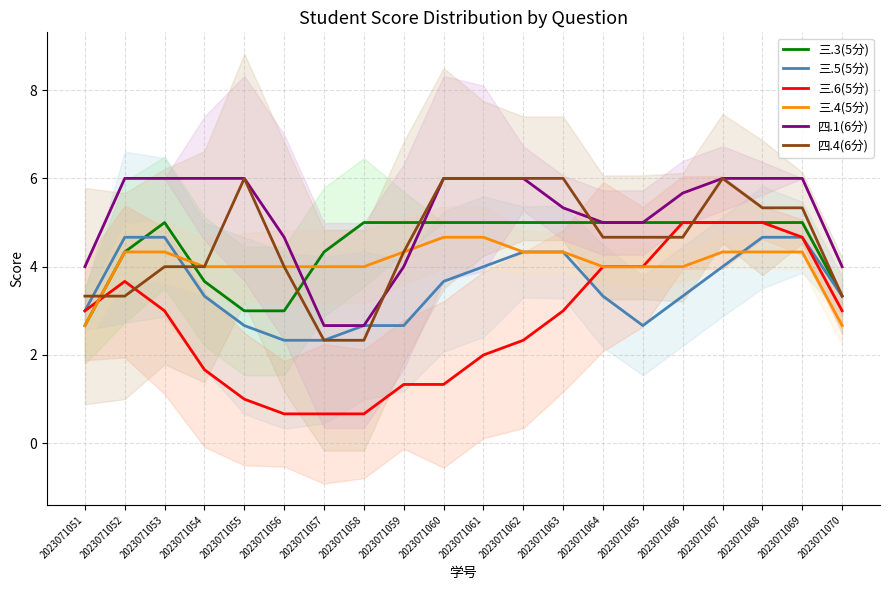

List the series in order of their peak value, lowest first.

三.5(5分), 三.4(5分), 三.3(5分), 三.6(5分), 四.1(6分), 四.4(6分)